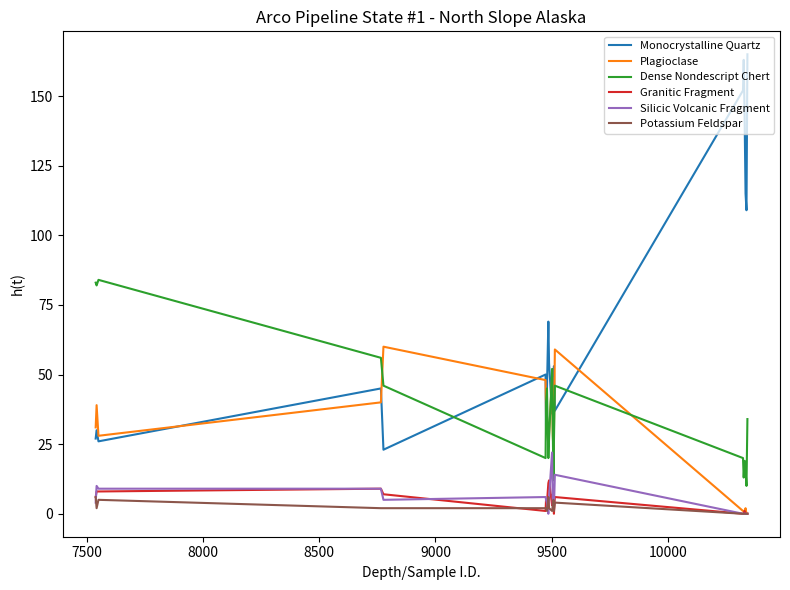

True or false: Plagioclase and Monocrystalline Quartz intersect in this chart.

True